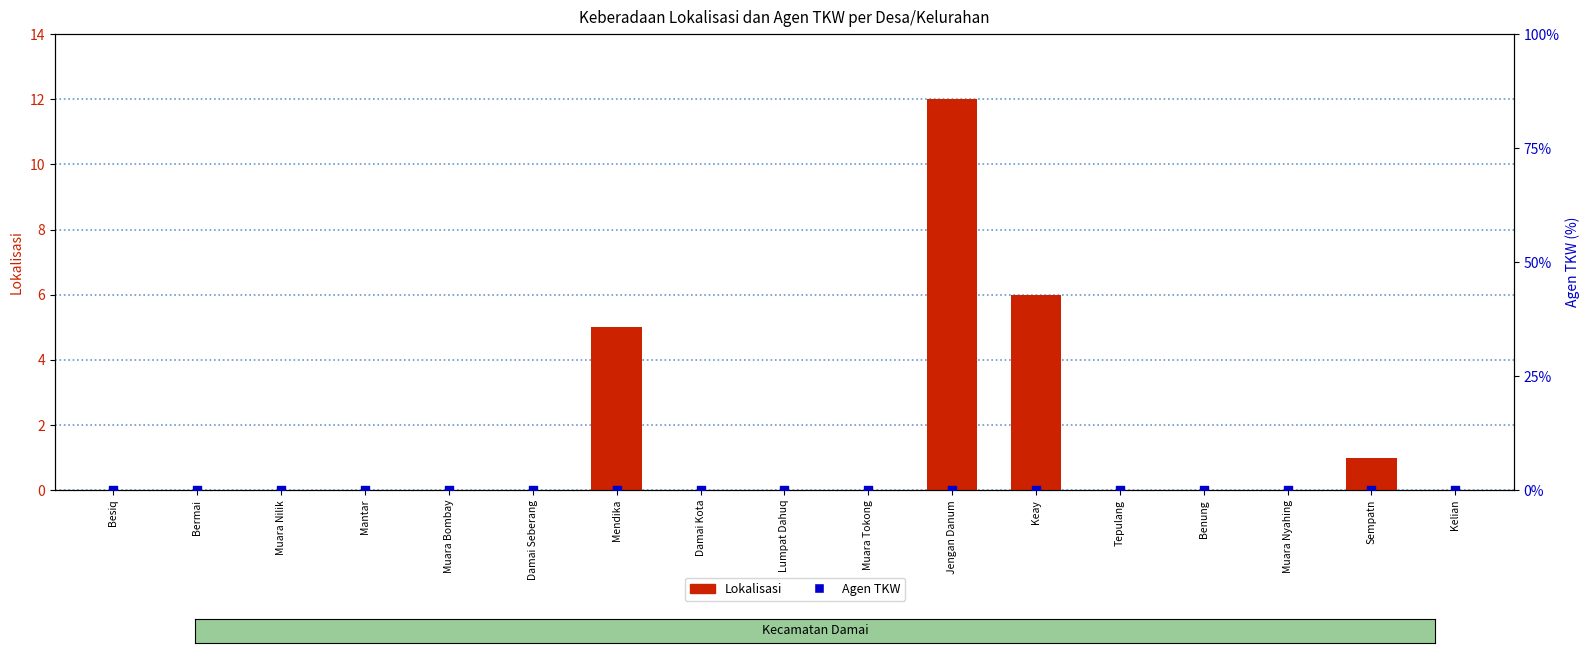

Which series has the largest total across all categories?

Lokalisasi